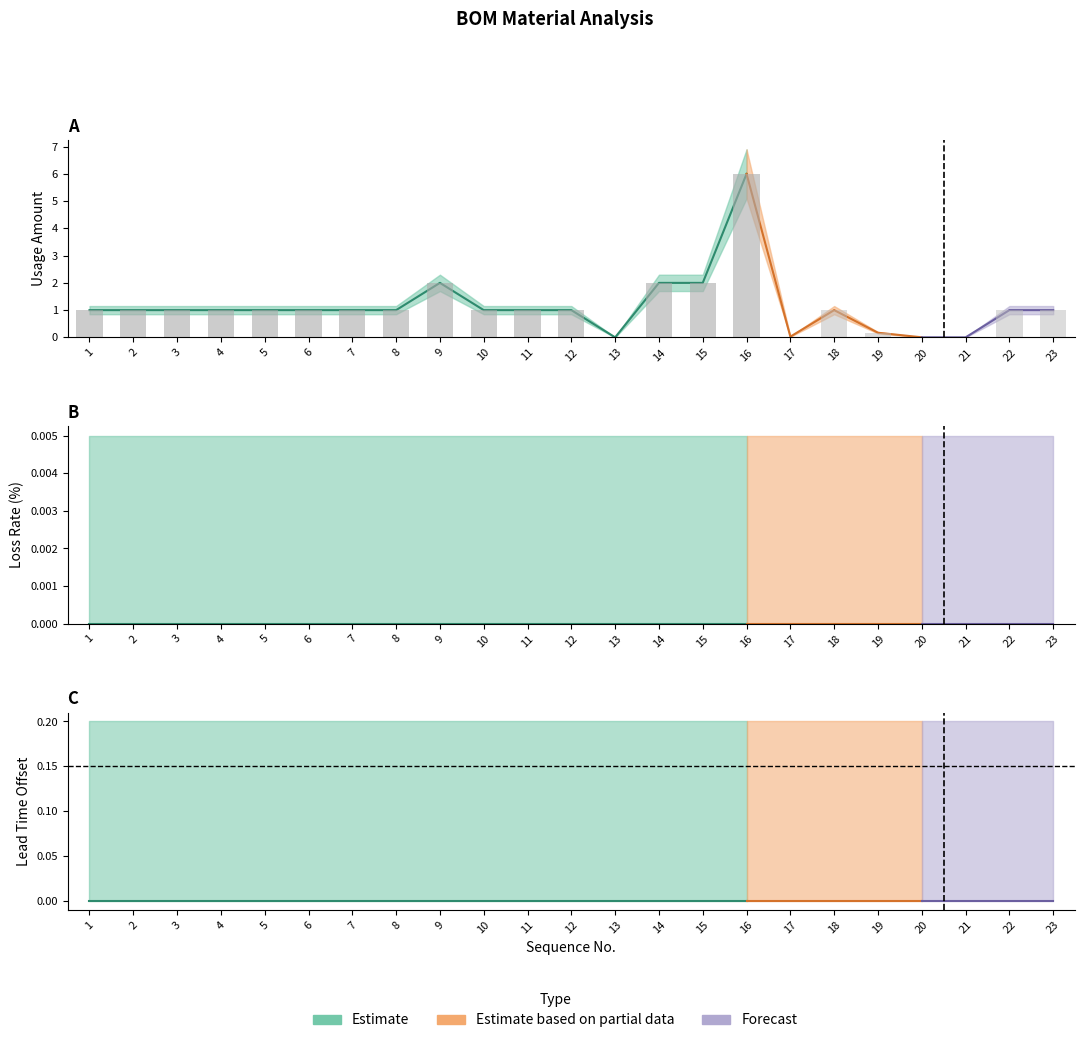

Between 7 and 11, which series saw the biggest shift?

loss_rate